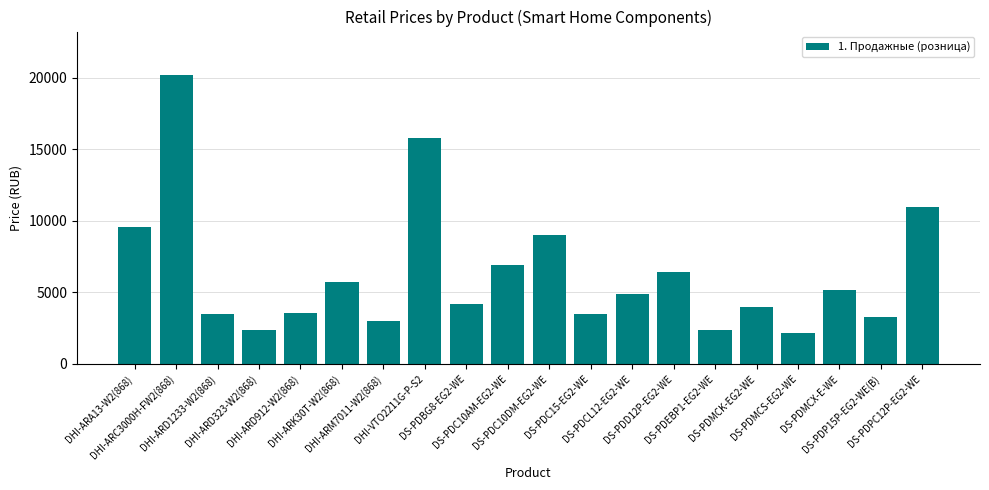

How many bars are there in total?

20